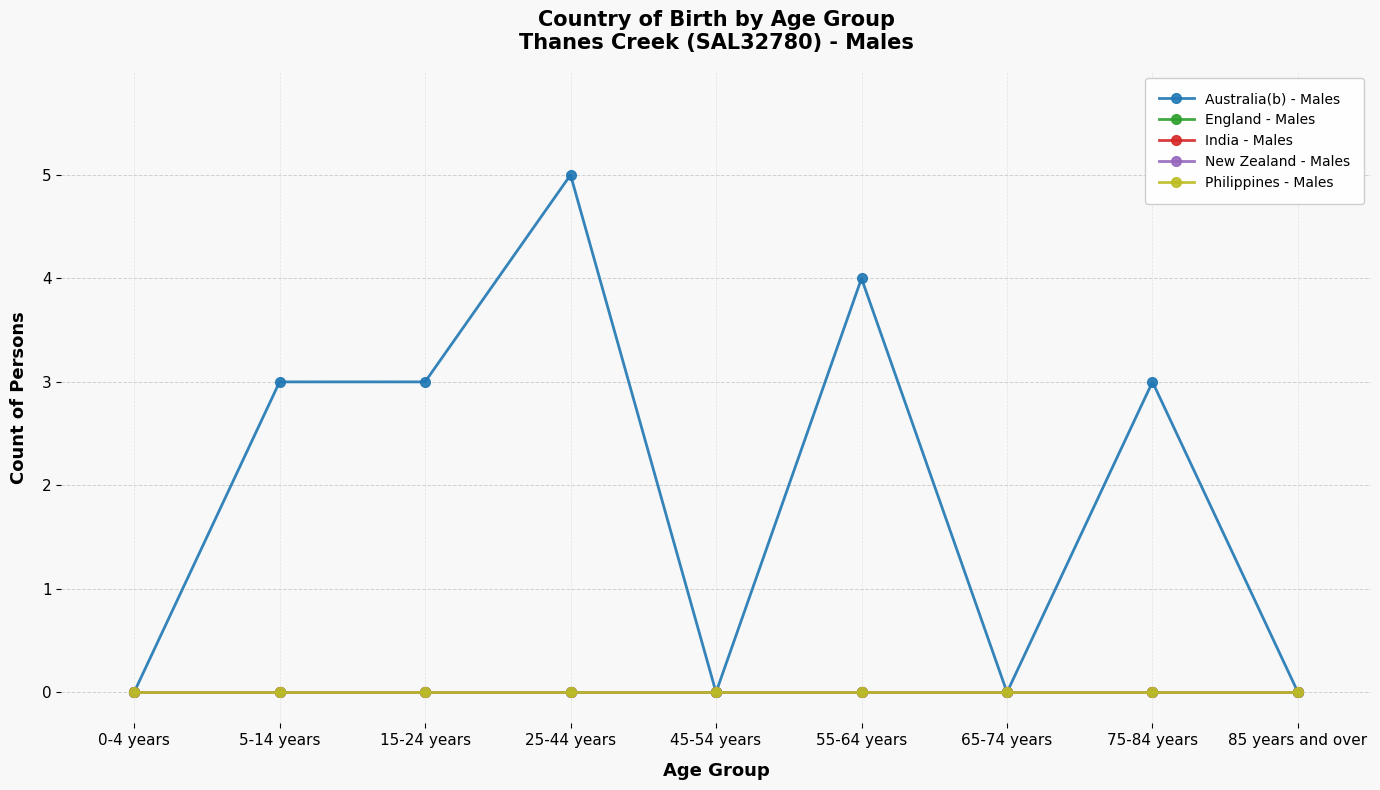

Does the chart have visible grid lines?

Yes